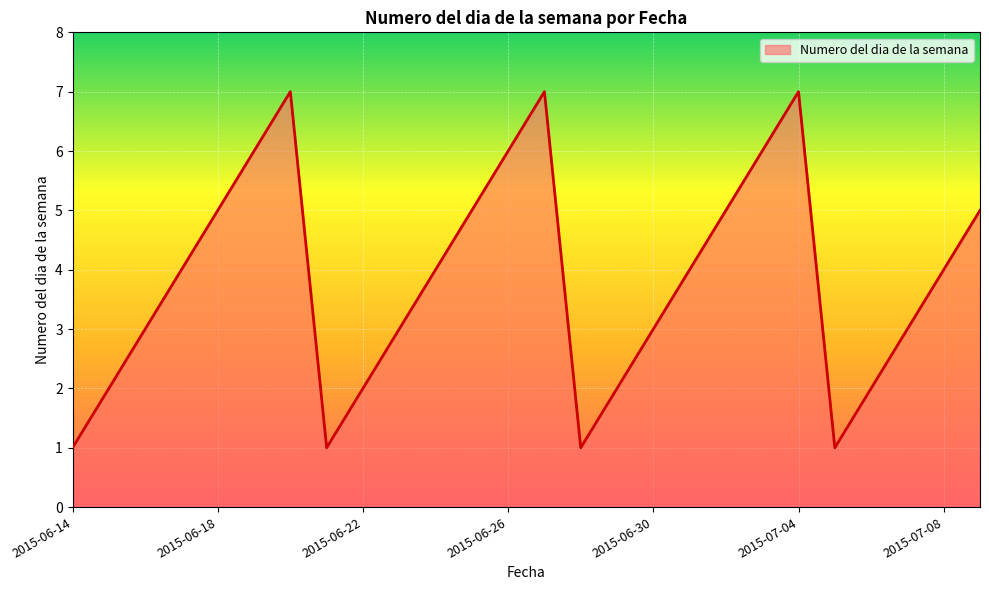

What is the maximum value shown in the chart?

7